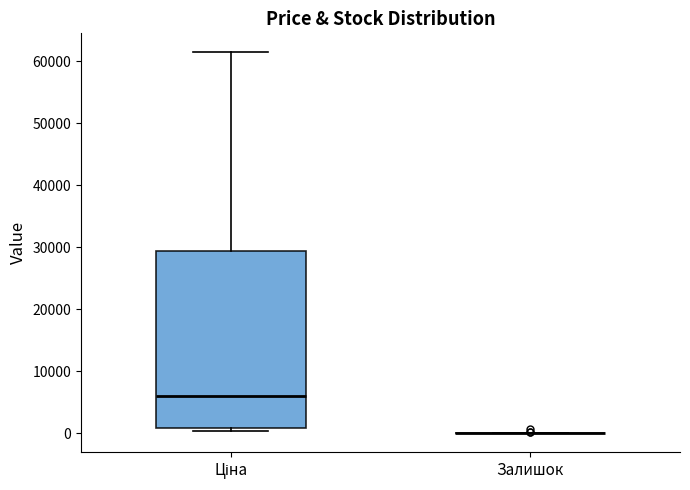

Which box is the tallest, from its lower edge to its upper edge?

Ціна